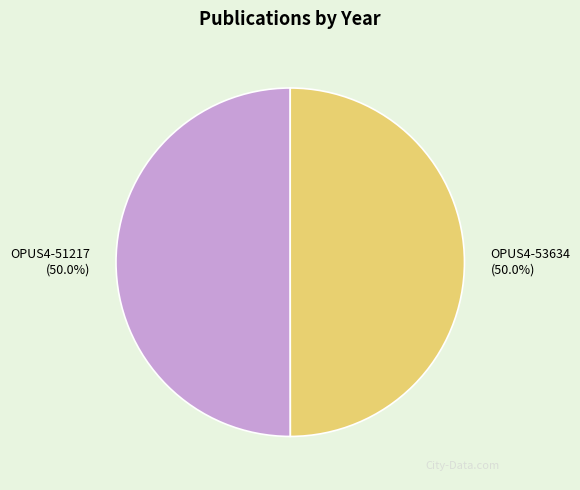

What percentage do OPUS4-51217 and OPUS4-53634 together represent?

100.0%